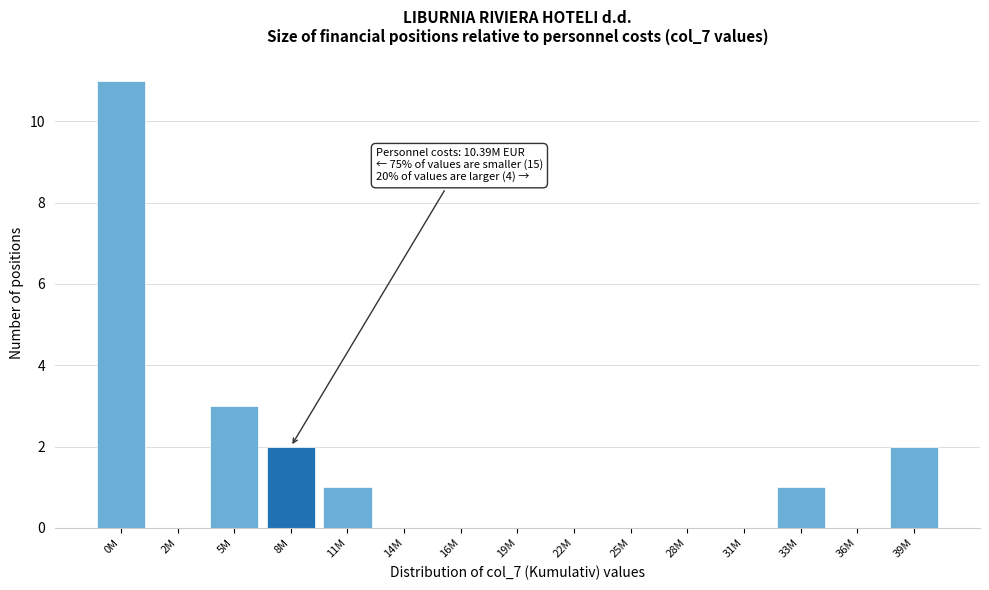

Reading right to left, what are all the values shown in this chart?

39M=2	36M=0	33M=1	31M=0	28M=0	25M=0	22M=0	19M=0	16M=0	14M=0	11M=1	8M=2	5M=3	2M=0	0M=11